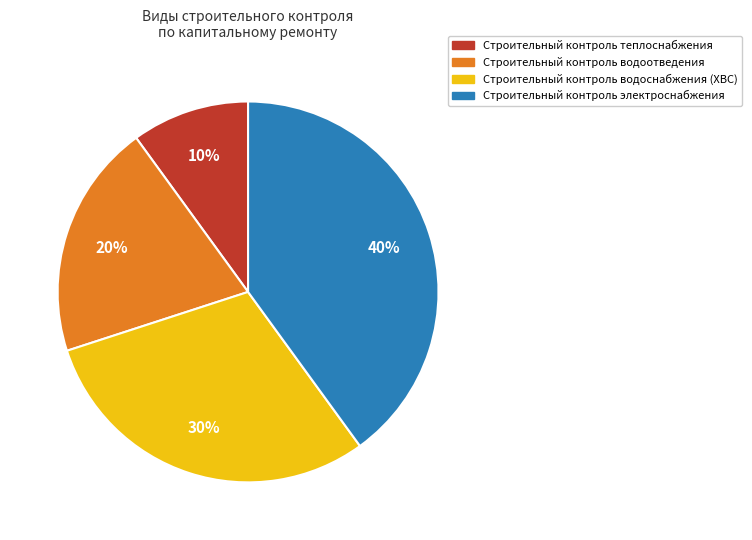

Is Строительный контроль водоснабжения the majority of the pie?

No